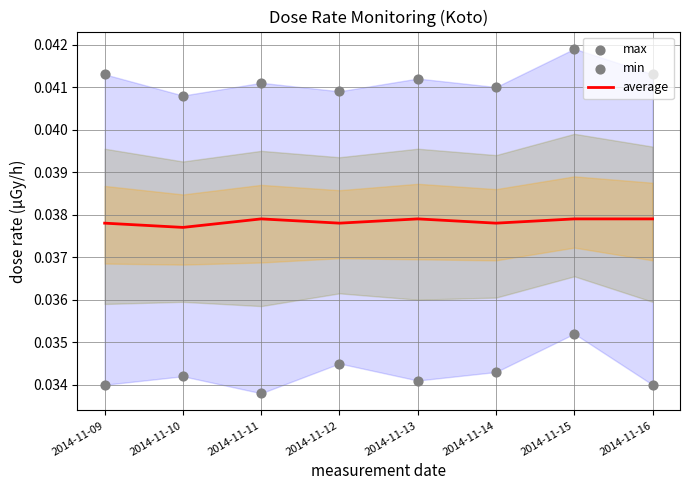

What are all the series names shown in the legend?

average, max, min